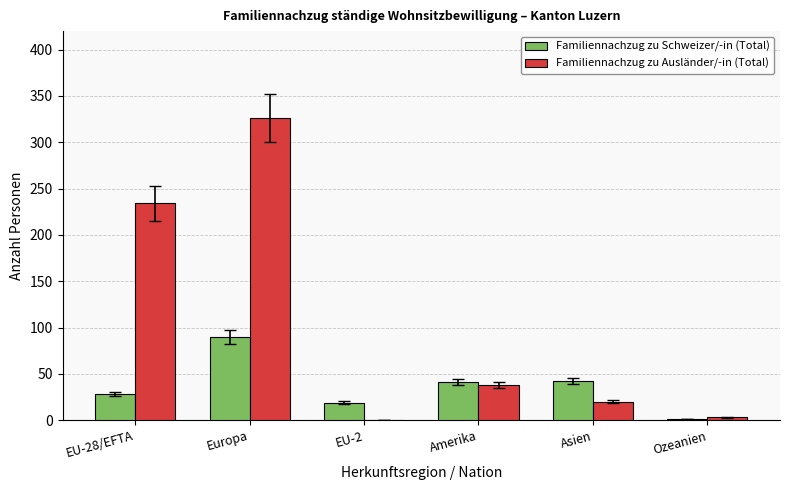

How many categories are shown in the chart?

6